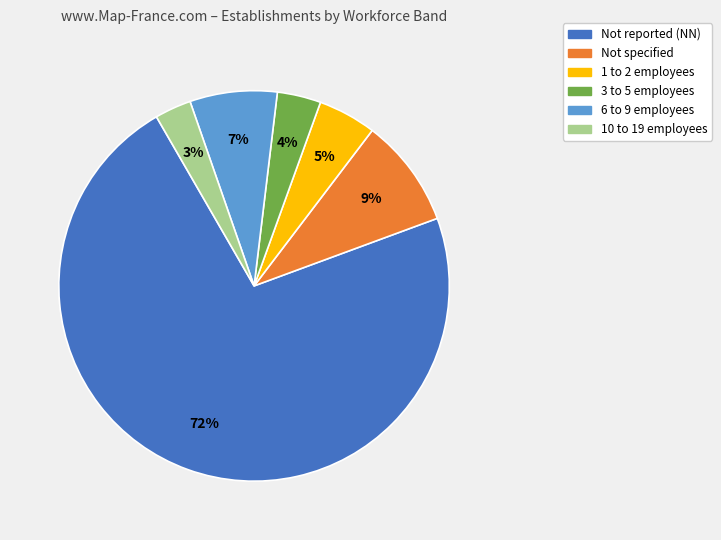

How many segments does this pie chart have?

6